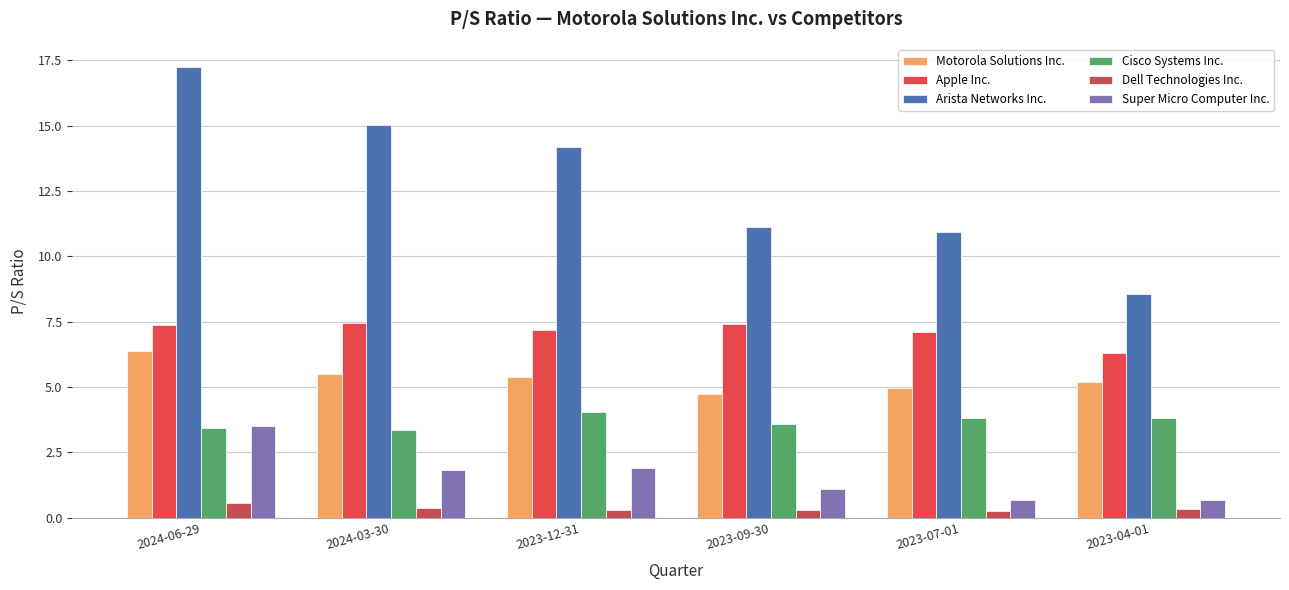

How many data points does each series have?

6